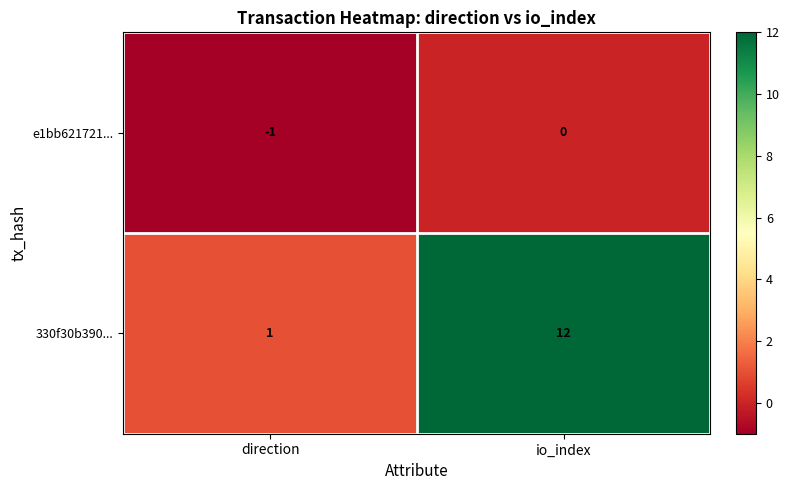

Reading left to right, transcribe all the data shown in this chart.

e1bb621721...: direction=-1	io_index=0
330f30b390...: direction=1	io_index=12